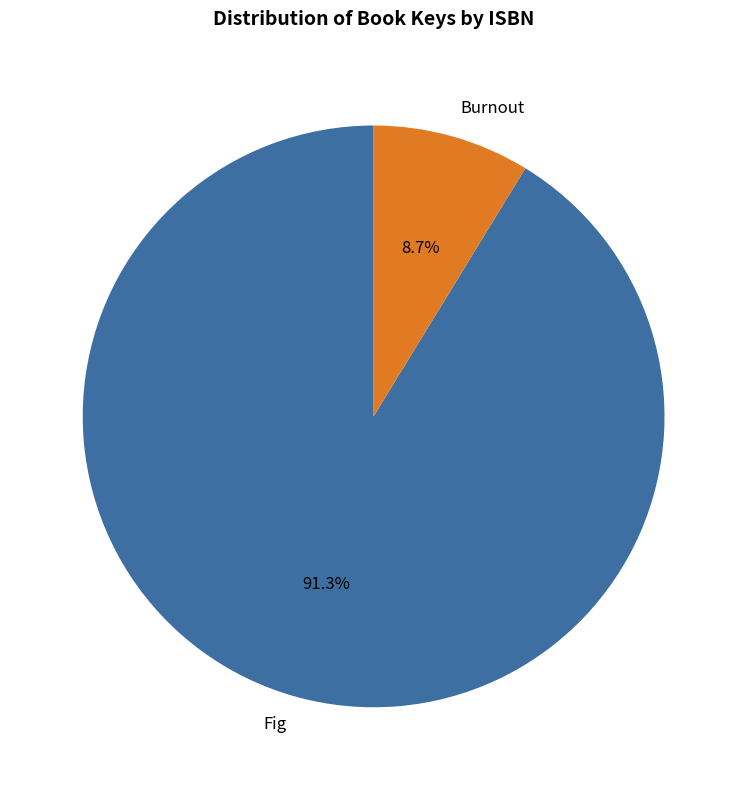

Rank the categories by value from lowest to highest.

Burnout, Fig